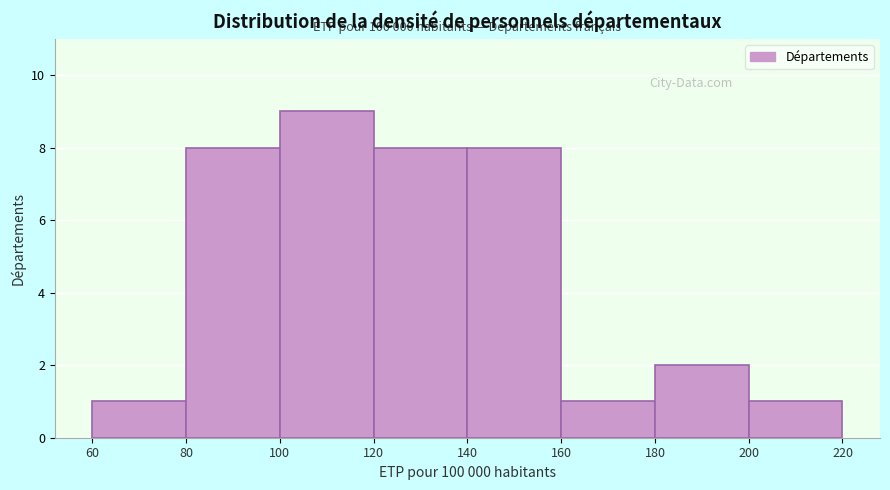

Which range on the x-axis has the tallest bar?

100 to 120